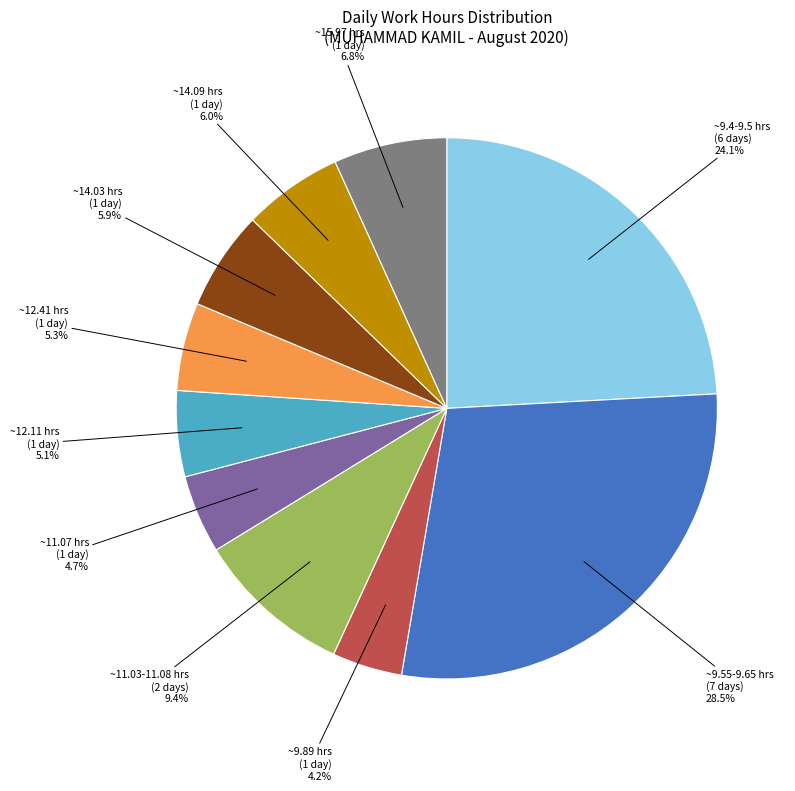

What portion of the pie excludes ~9.4-9.5 hrs (6 days)?

75.9%